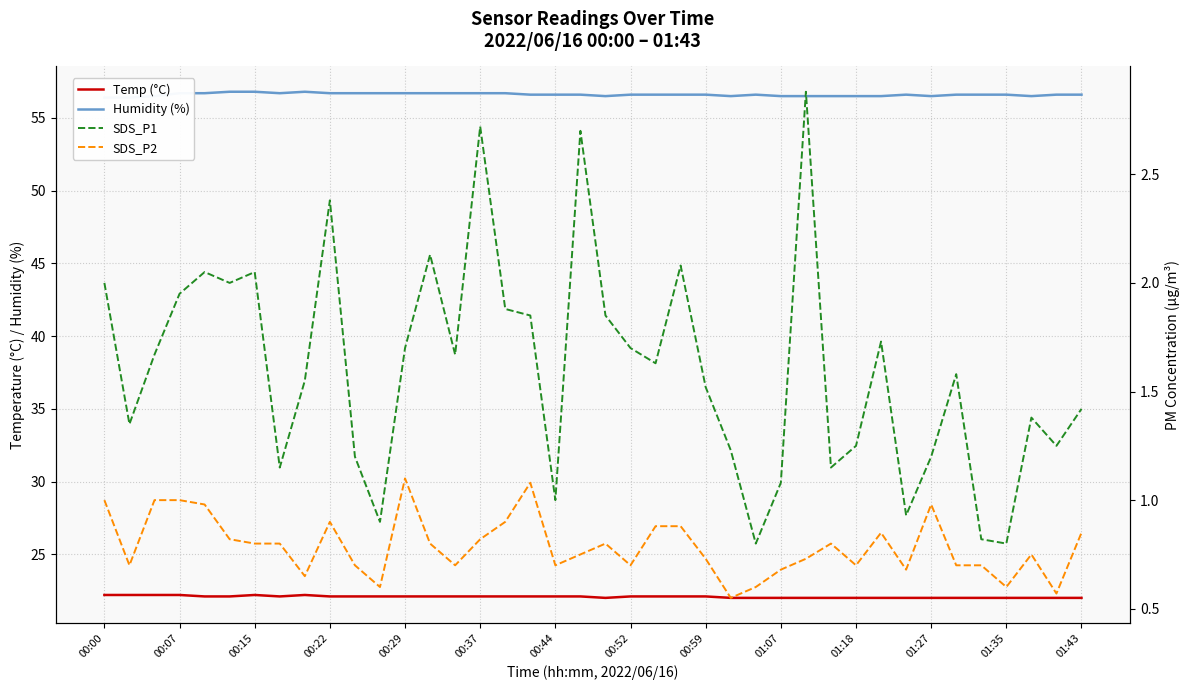

Which series changed the most between 00:59 and 35?

SDS_P1